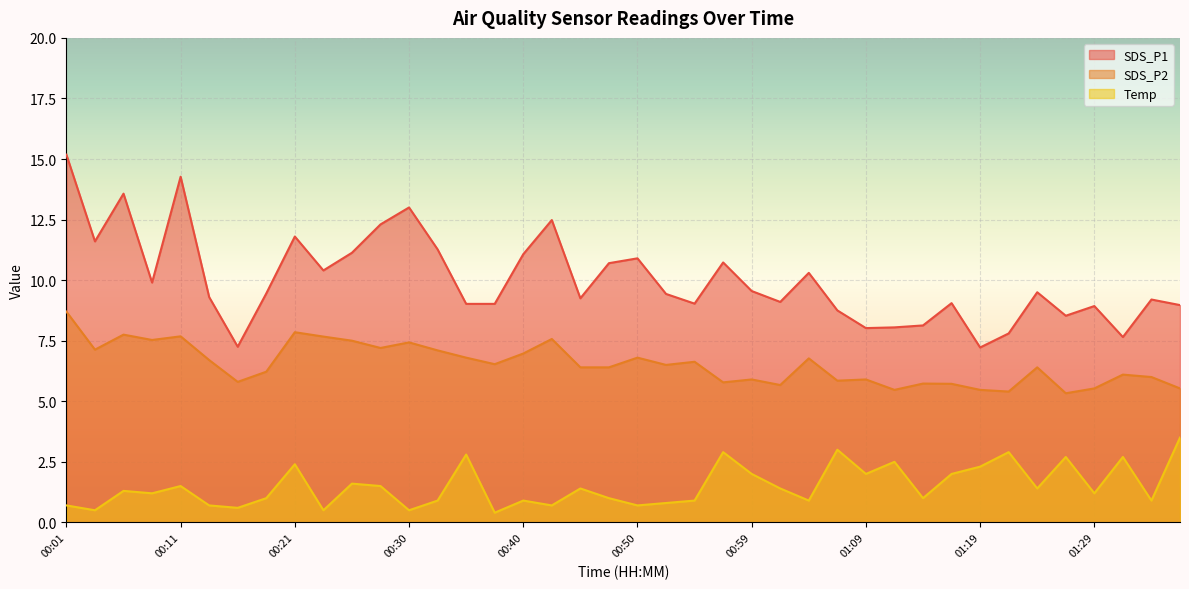

Reading left to right, extract all data points from this chart.

SDS_P1: 15.2	11.6	13.6	9.9	14.3	9.3	7.2	9.4	11.8	10.4	11.1	12.3	13.0	11.3	9.0	9.0	11.1	12.5	9.2	10.7	10.9	9.4	9.0	10.7	9.6	9.1	10.3	8.8	8.0	8.1	8.1	9.1	7.2	7.8	9.5	8.5	8.9	7.7	9.2	9.0
SDS_P2: 8.7	7.1	7.8	7.5	7.7	6.7	5.8	6.2	7.8	7.7	7.5	7.2	7.4	7.1	6.8	6.5	7.0	7.6	6.4	6.4	6.8	6.5	6.6	5.8	5.9	5.7	6.8	5.8	5.9	5.5	5.7	5.7	5.5	5.4	6.4	5.3	5.5	6.1	6.0	5.5
Temp: 0.7	0.5	1.3	1.2	1.5	0.7	0.6	1.0	2.4	0.5	1.6	1.5	0.5	0.9	2.8	0.4	0.9	0.7	1.4	1.0	0.7	0.8	0.9	2.9	2.0	1.4	0.9	3.0	2.0	2.5	1.0	2.0	2.3	2.9	1.4	2.7	1.2	2.7	0.9	3.5